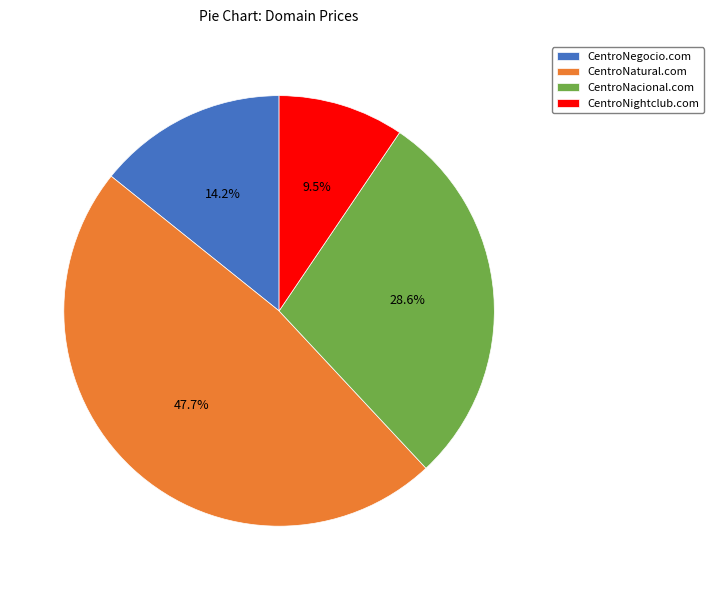

Between CentroNegocio.com and CentroNacional.com, which is larger?

CentroNacional.com